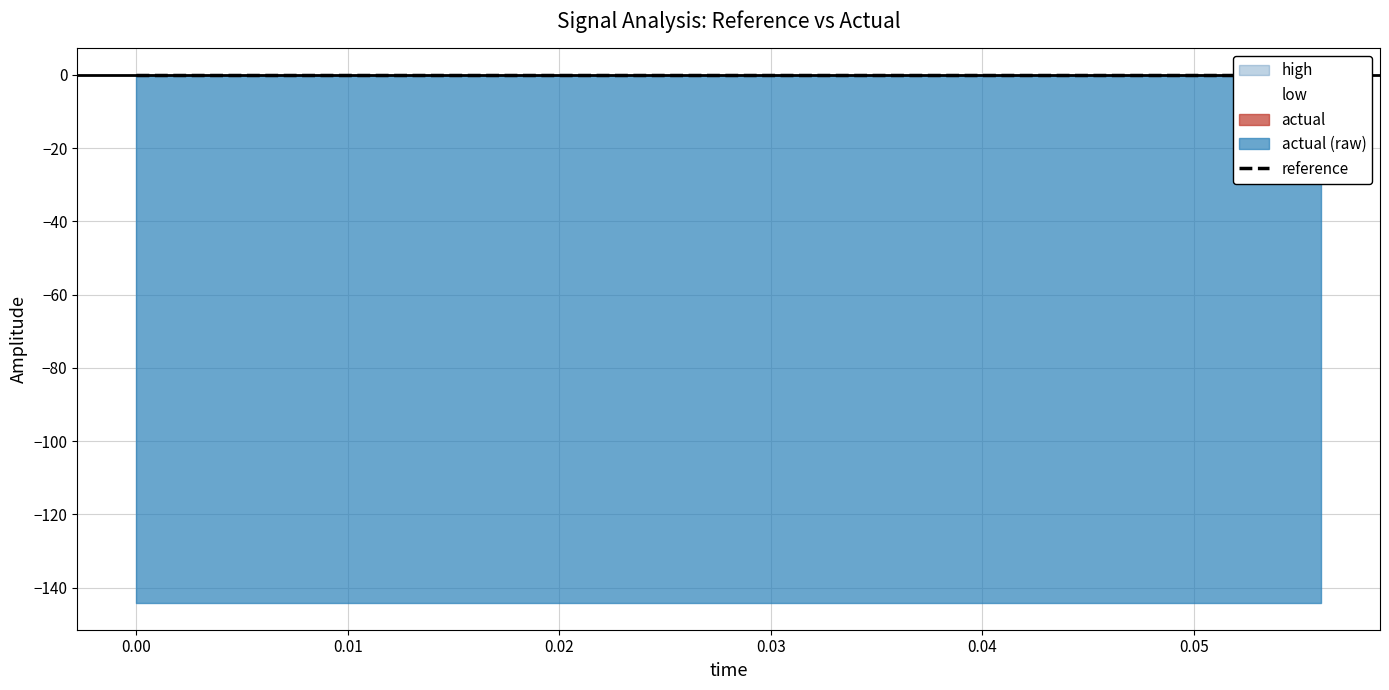

True or false: reference and actual intersect in this chart.

False